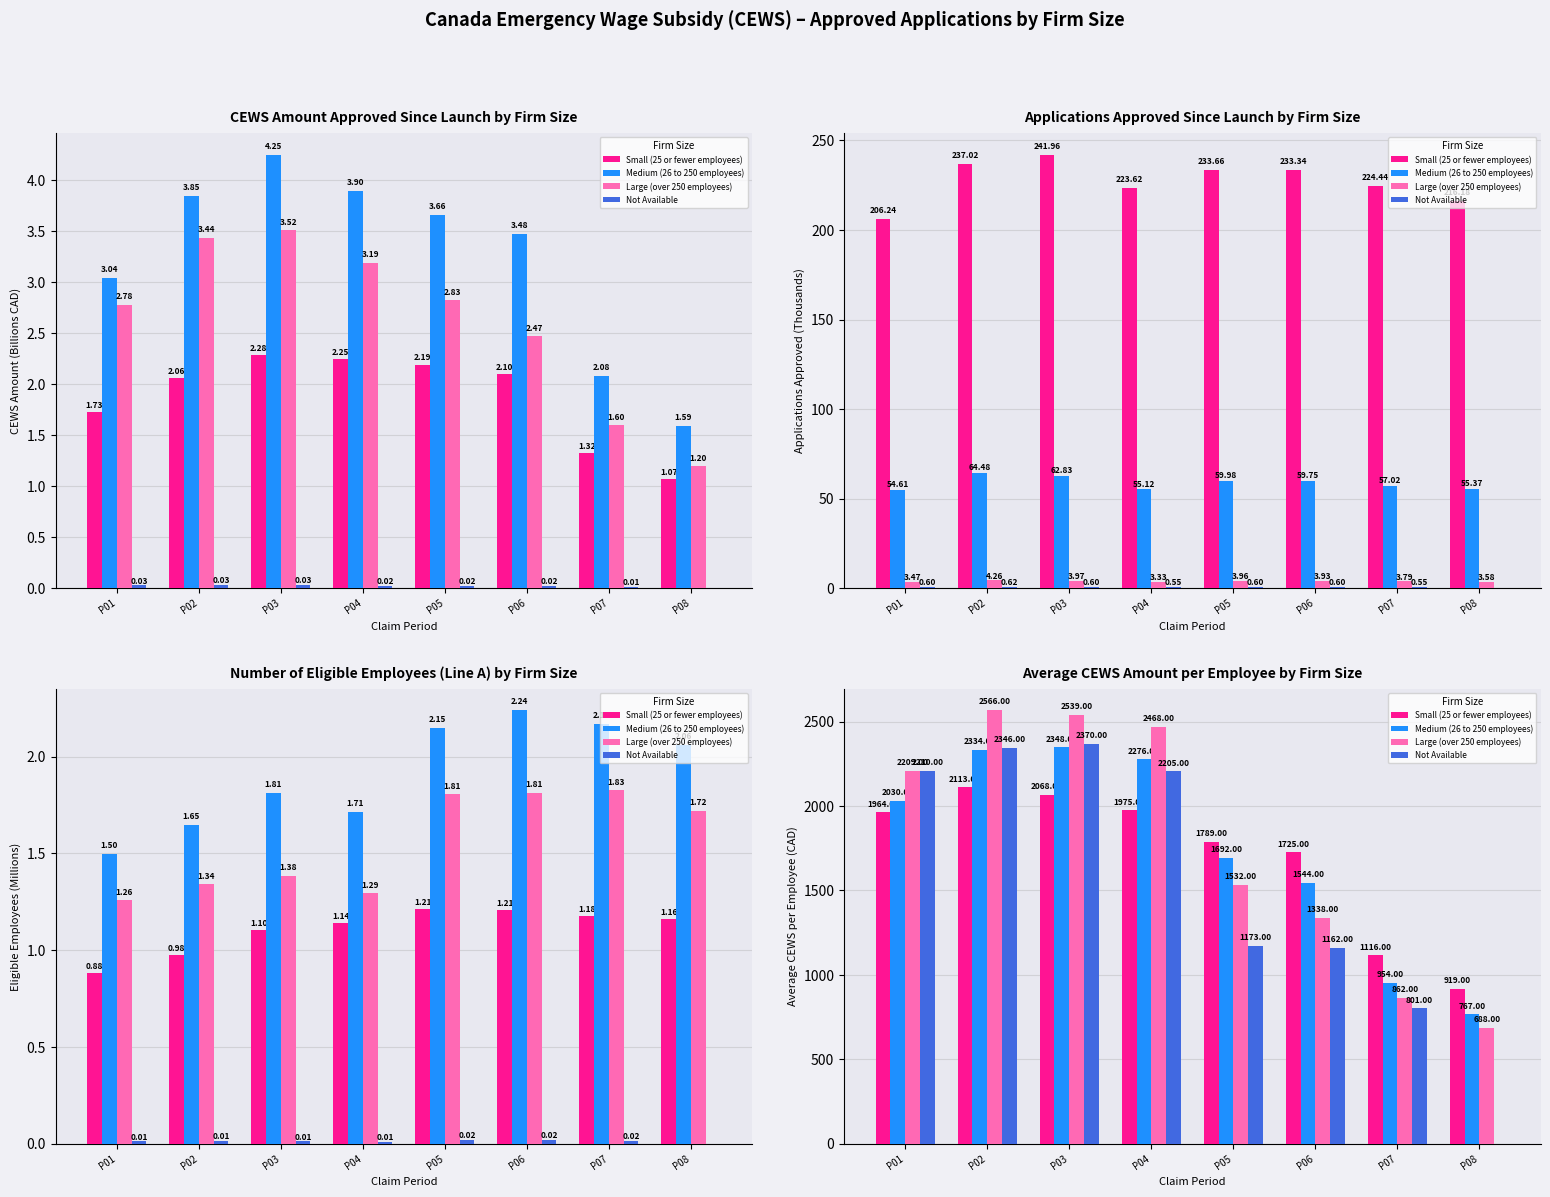

What is the difference between the maximum and minimum values in the Medium (26 to 250 employees) series?

1581